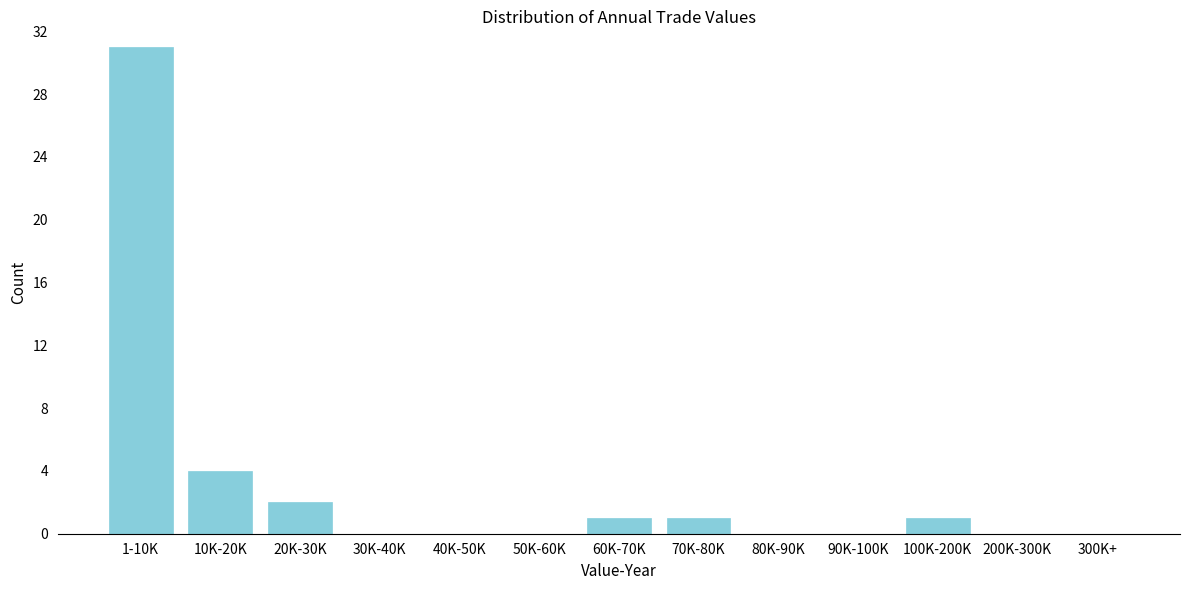

Reading left to right, extract all data points from this chart.

1-10K=31	10K-20K=4	20K-30K=2	30K-40K=0	40K-50K=0	50K-60K=0	60K-70K=1	70K-80K=1	80K-90K=0	90K-100K=0	100K-200K=1	200K-300K=0	300K+=0